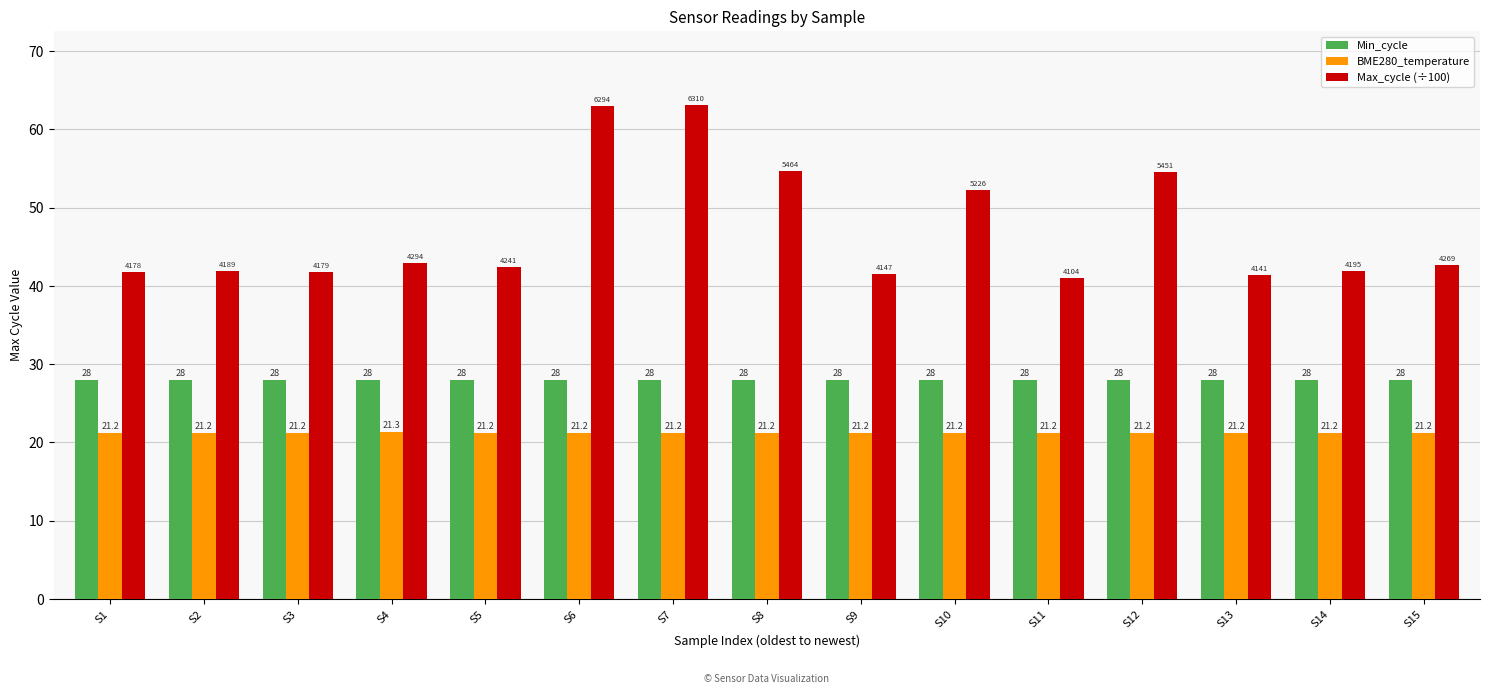

The value of BME280_temperature at S9 is 21.2. True or false?

True